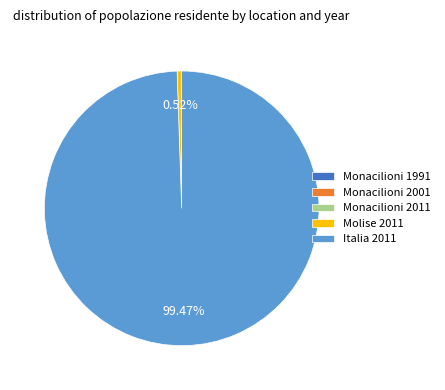

What is the largest slice in the pie chart?

Italia 2011